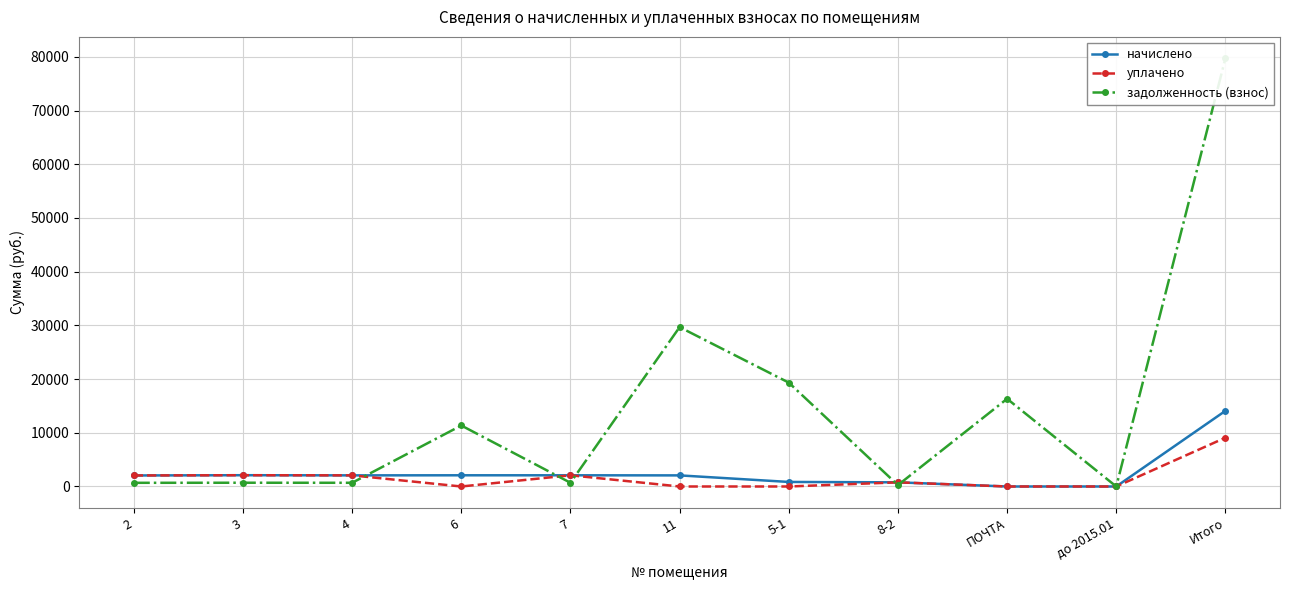

Is the value of уплачено at ПОЧТА greater than the value of задолженность (взнос) at 5-1?

No